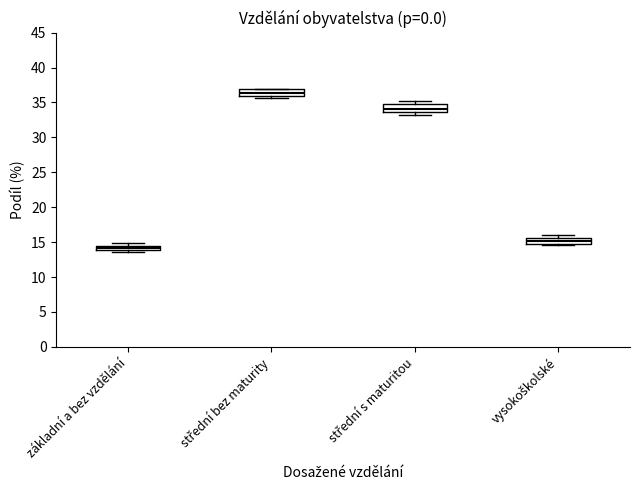

Which box's median line is the highest?

střední bez maturity